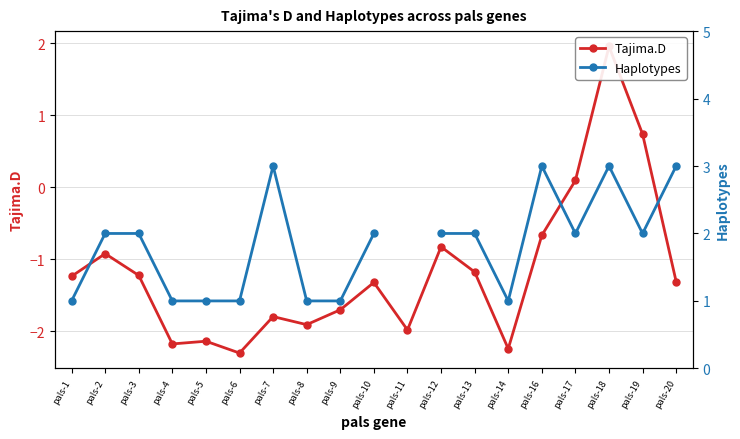

What are all the series names shown in the legend?

Tajima.D, Haplotypes